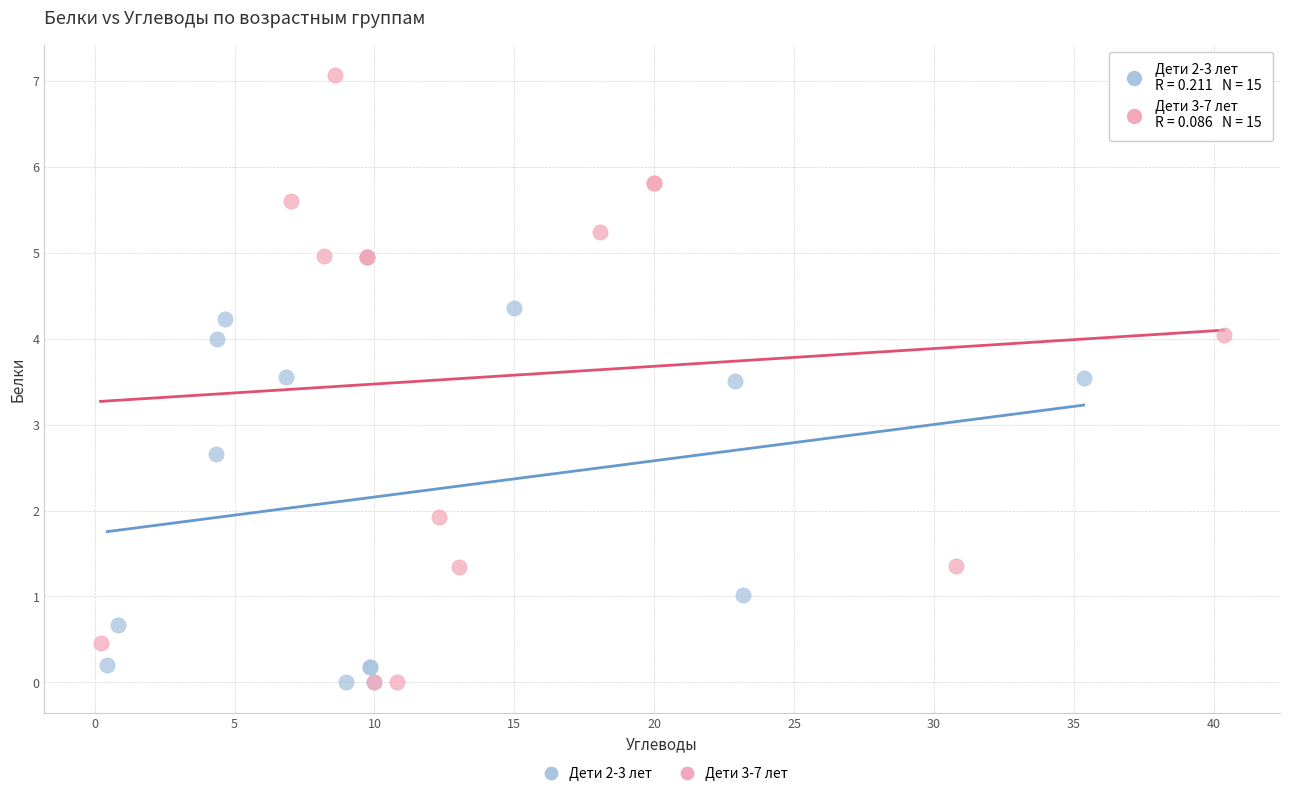

Which series contains the highest Y value?

Дети 3-7 лет